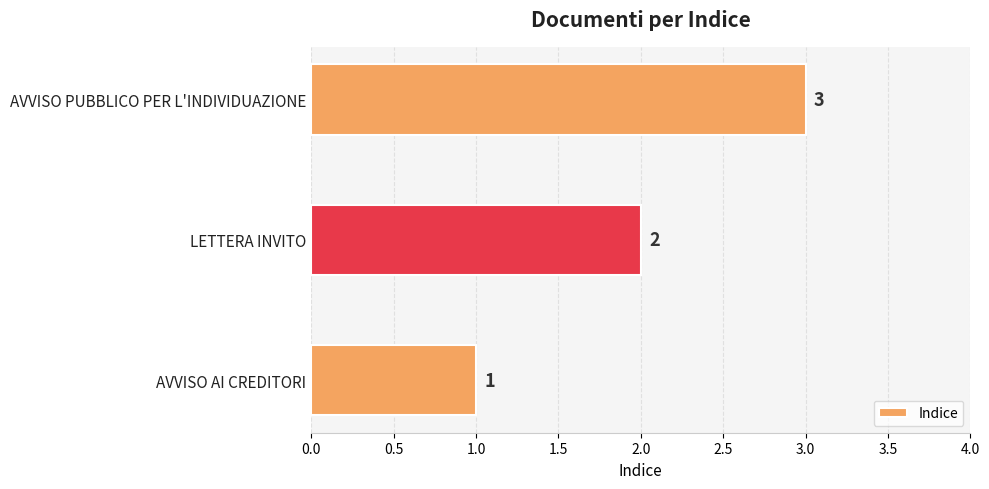

What is the sum of all values?

6